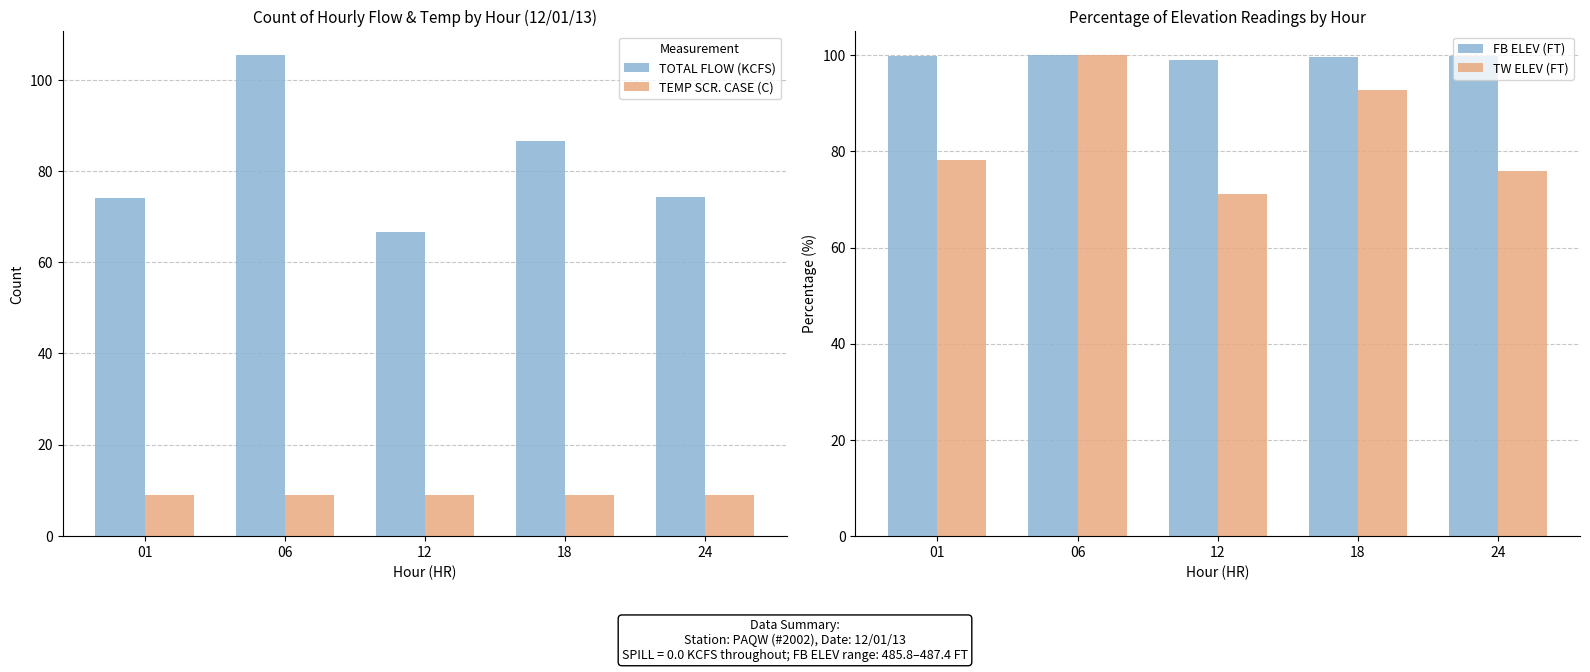

How many data points in TOTAL FLOW (KCFS) are less than 74?

1